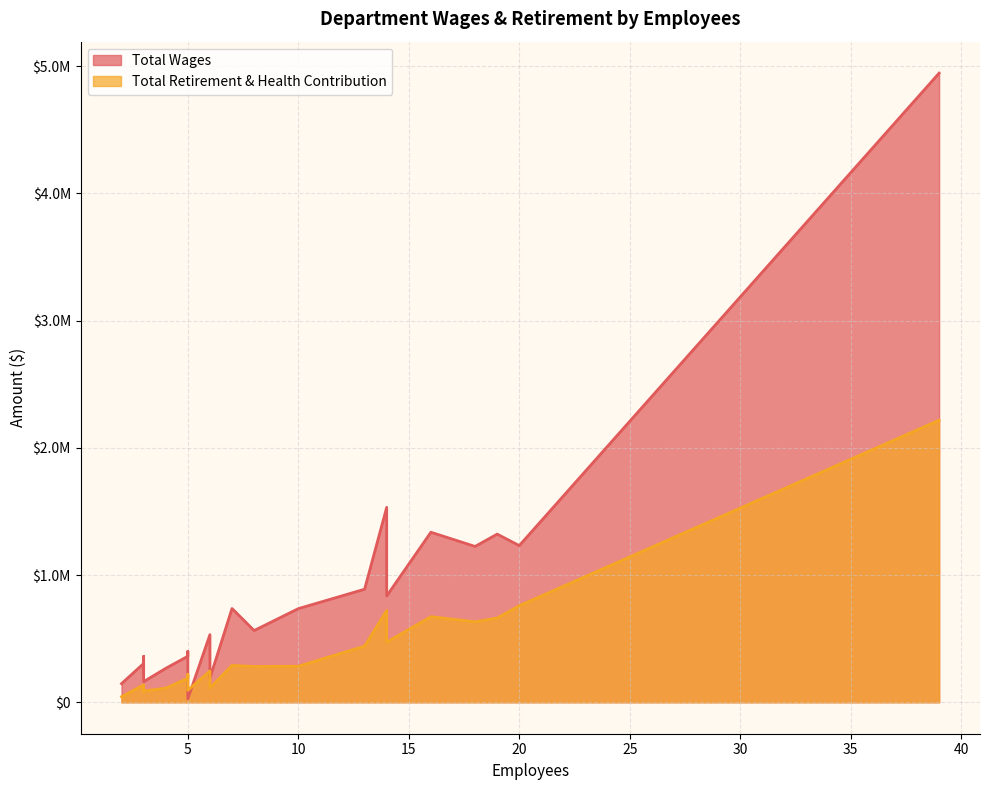

Does the chart have visible grid lines?

Yes